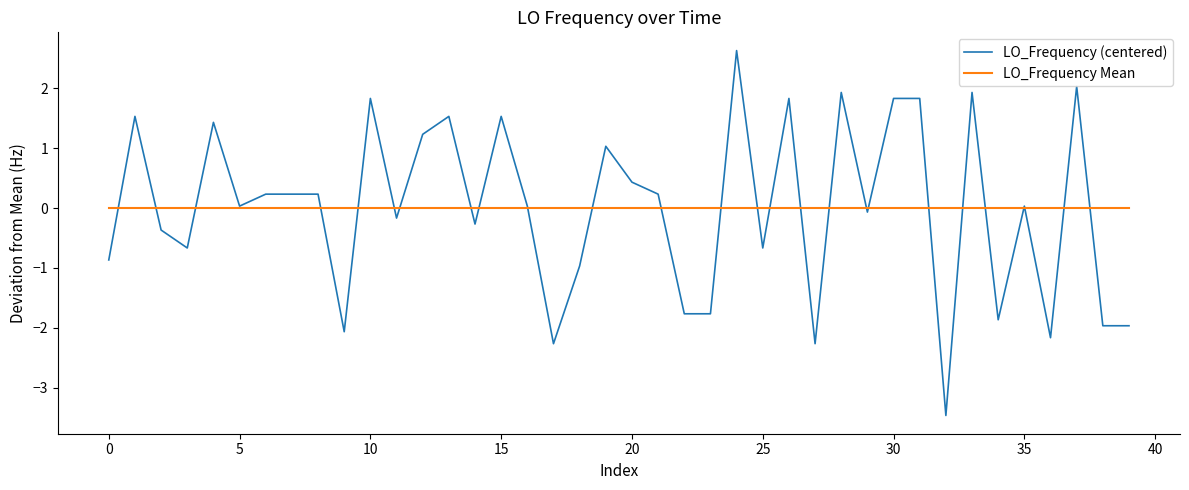

How many positive values does the LO_Frequency (centered) series have?

22